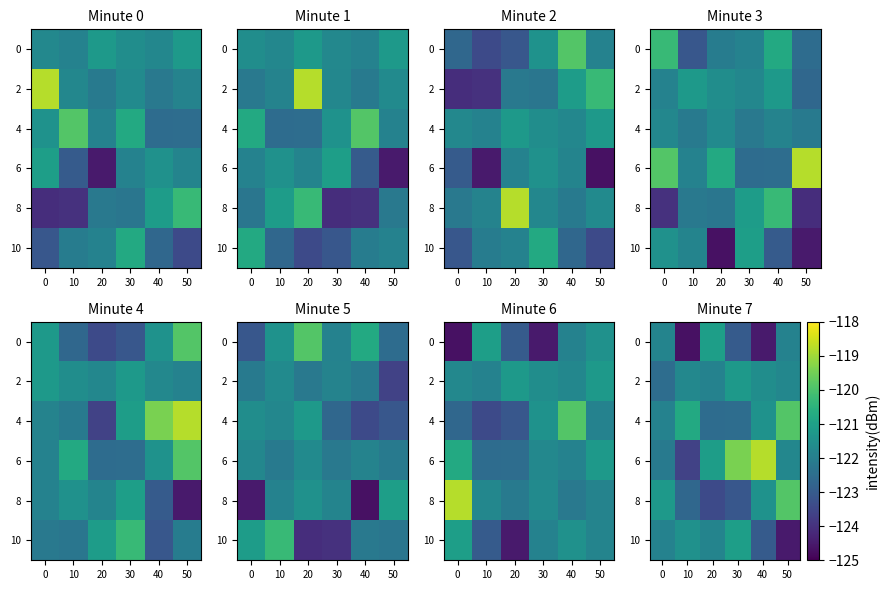

True or false: 10 has a value of -121.1 at 30.

True